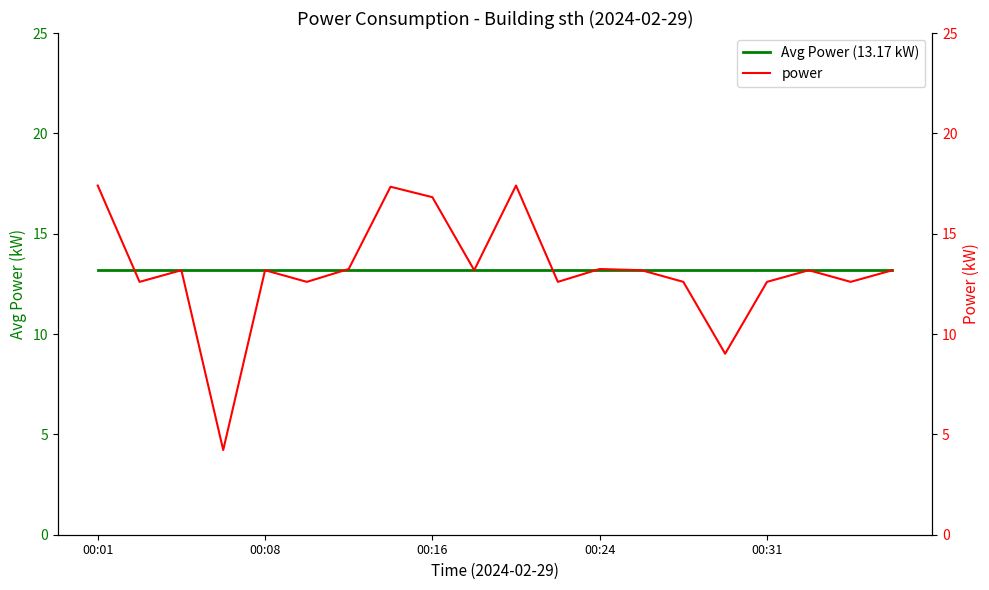

True or false: power and Avg Power (13.17 kW) cross at least once.

True